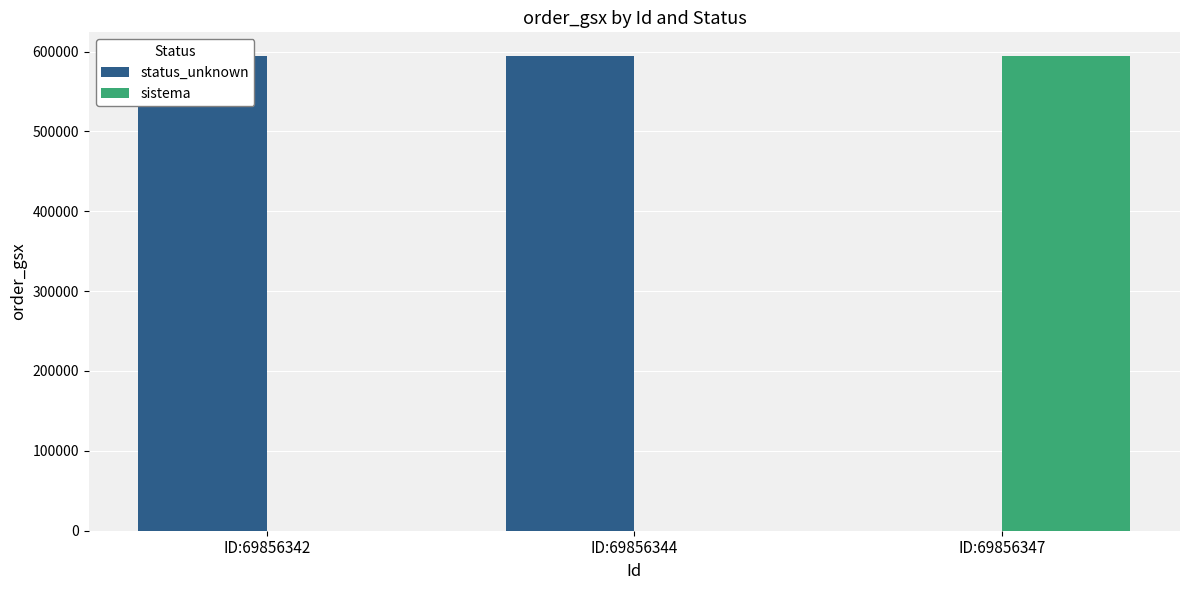

What is the spread (max minus min) of values at ID:69856342?

594307